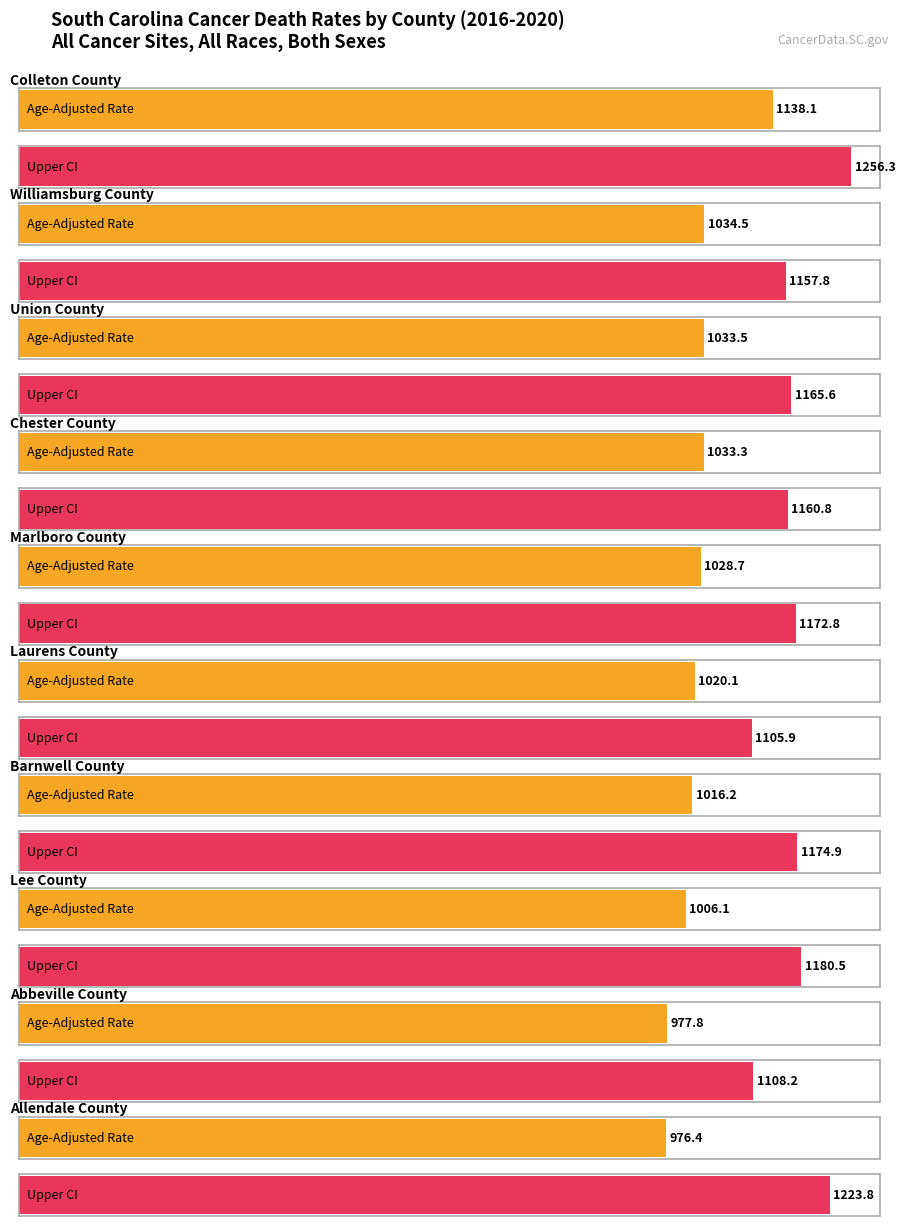

What is the average value of the Age-Adjusted Death Rate series?

1026.5